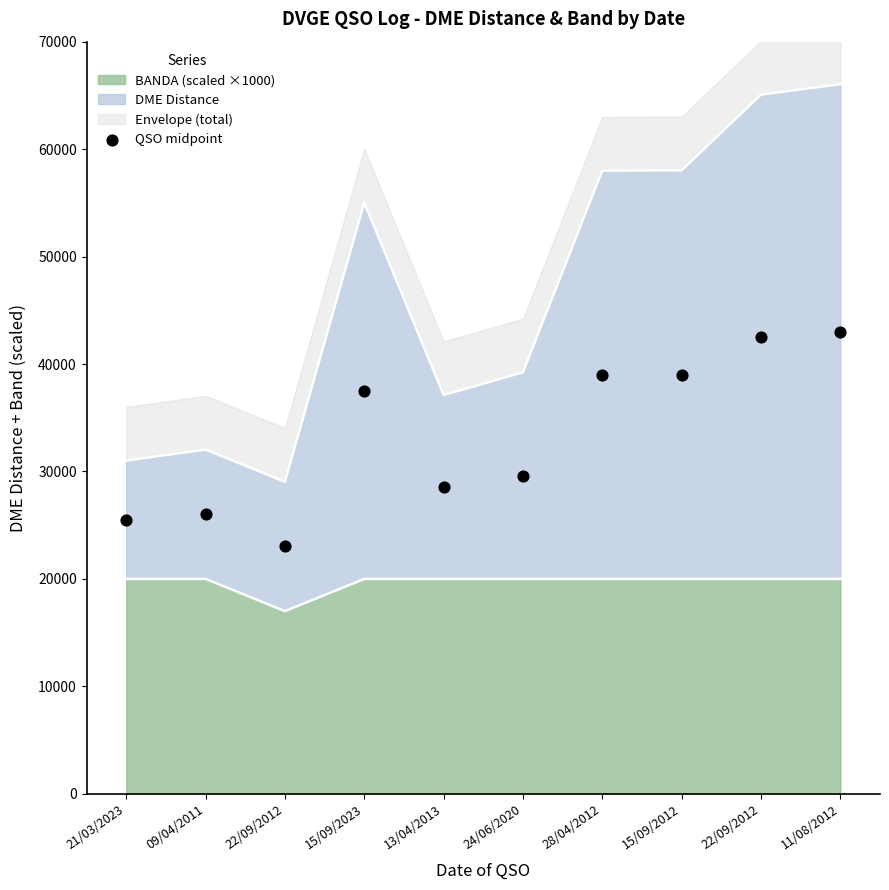

Between 13/04/2013 and 21/03/2023, which is larger?

13/04/2013